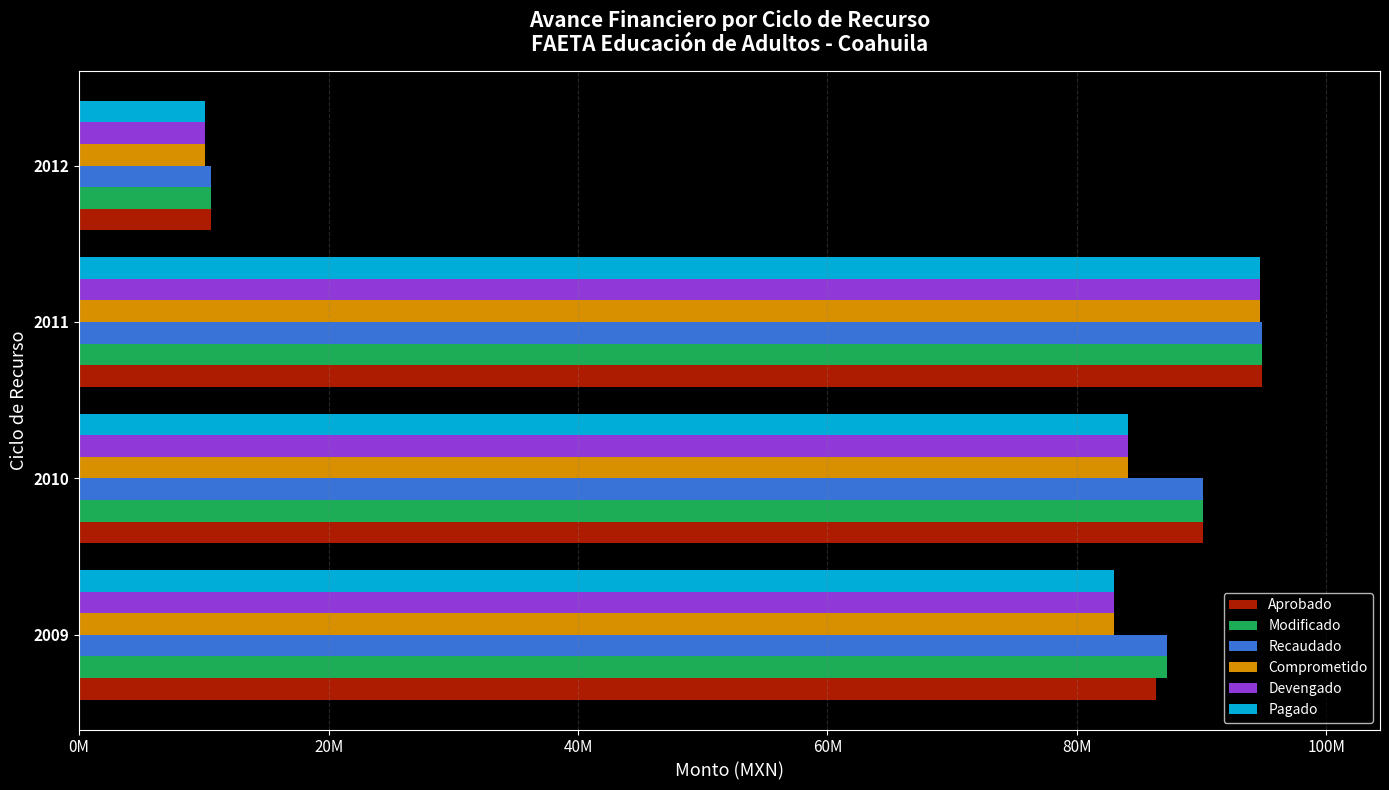

How many data points in Aprobado are above 90112333?

1